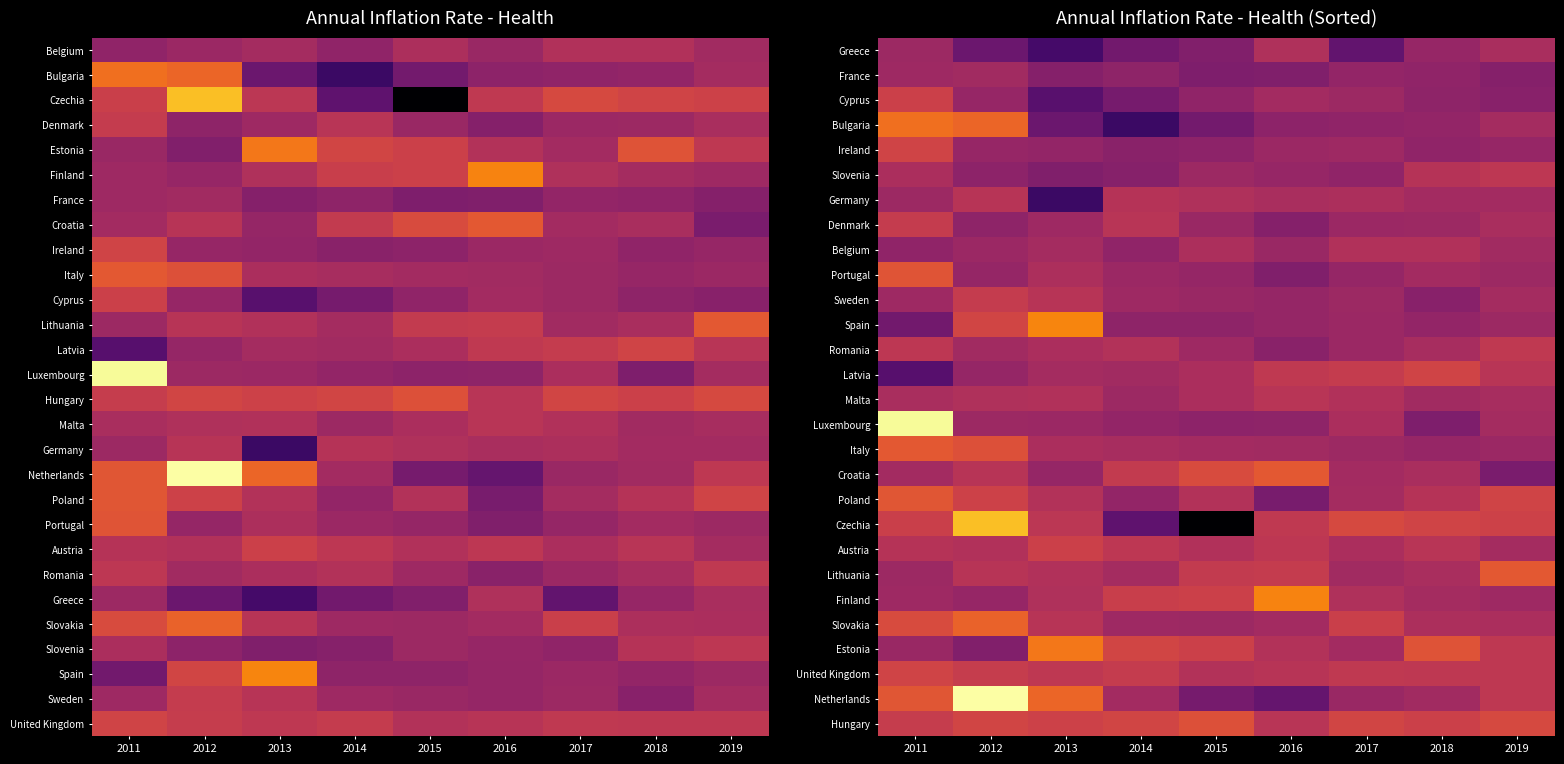

What is the total value across all series at 2016?

34.7